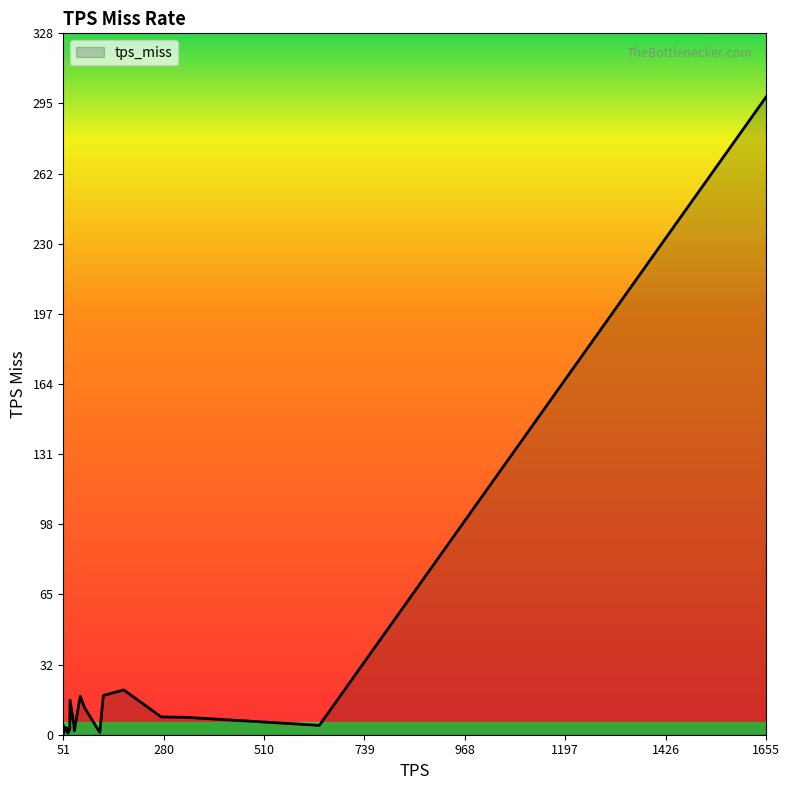

What is the difference between the maximum and minimum values?

298.6